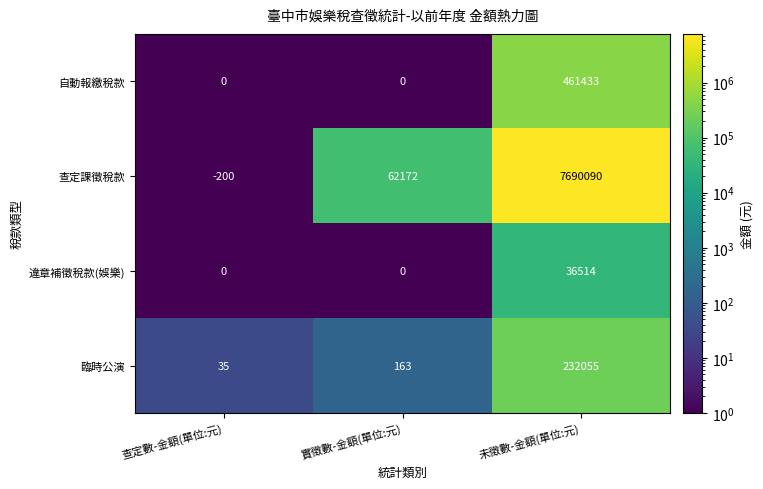

What value does the 臨時公演 series have at 未徵數-金額(單位:元), to the nearest 100?

232100